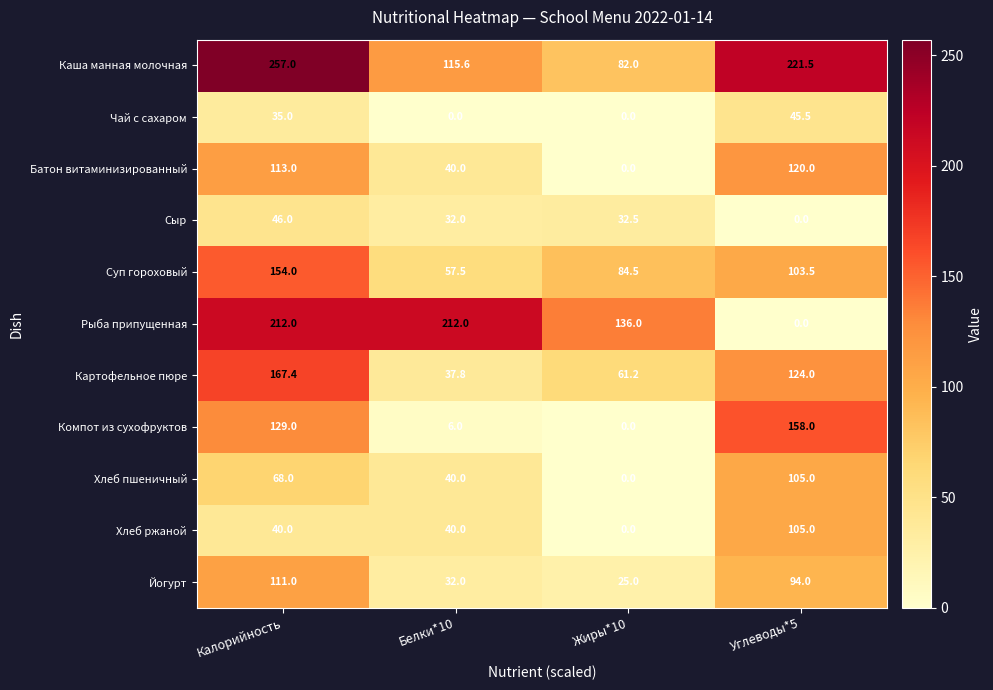

Is the value of Суп гороховый at Калорийность greater than the value of Сыр at Калорийность?

Yes